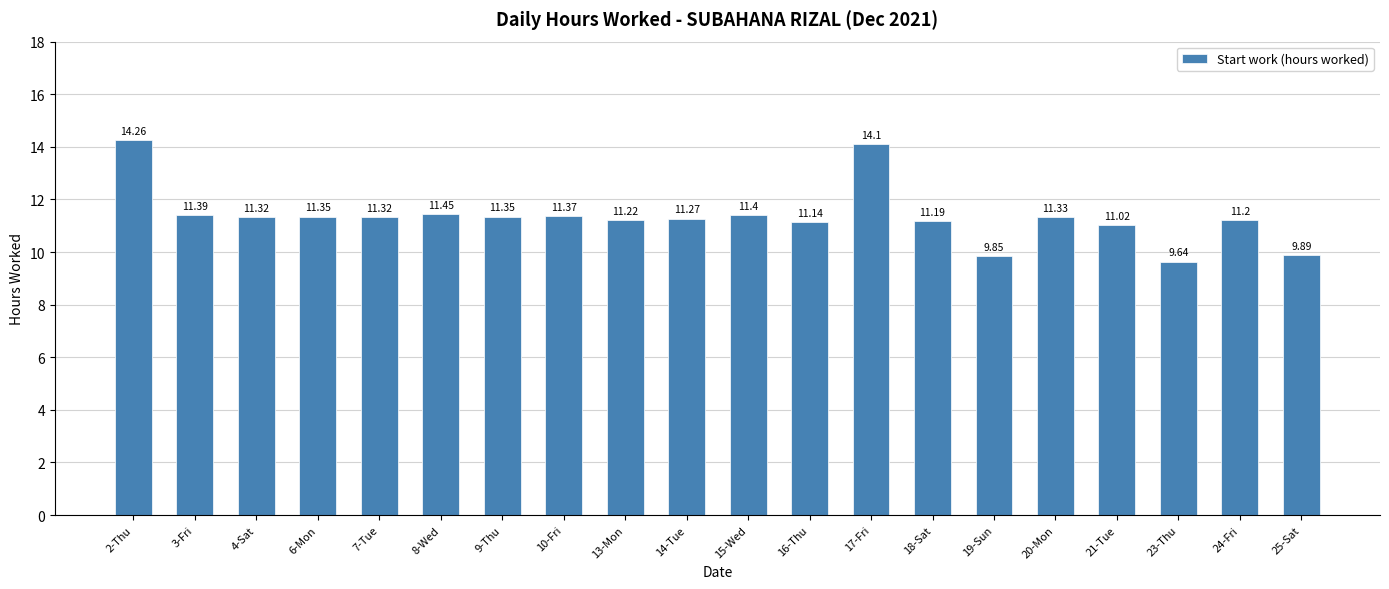

What is the change in value from 13-Mon to 19-Sun?

-1.4